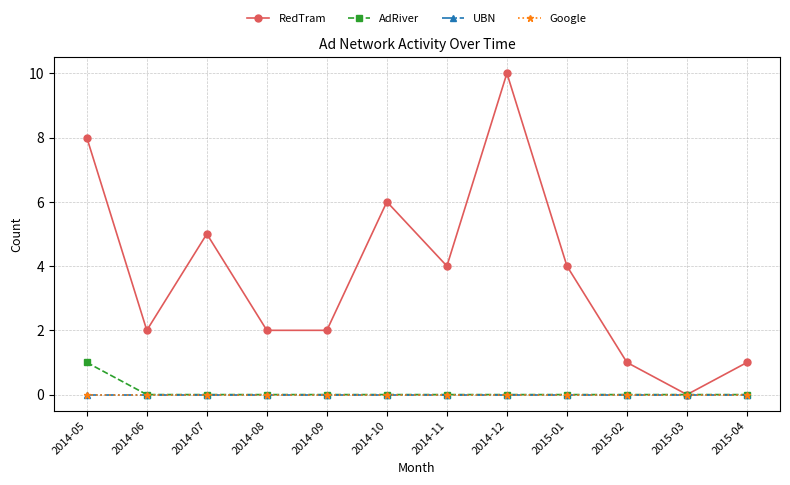

Does the chart have visible grid lines?

Yes